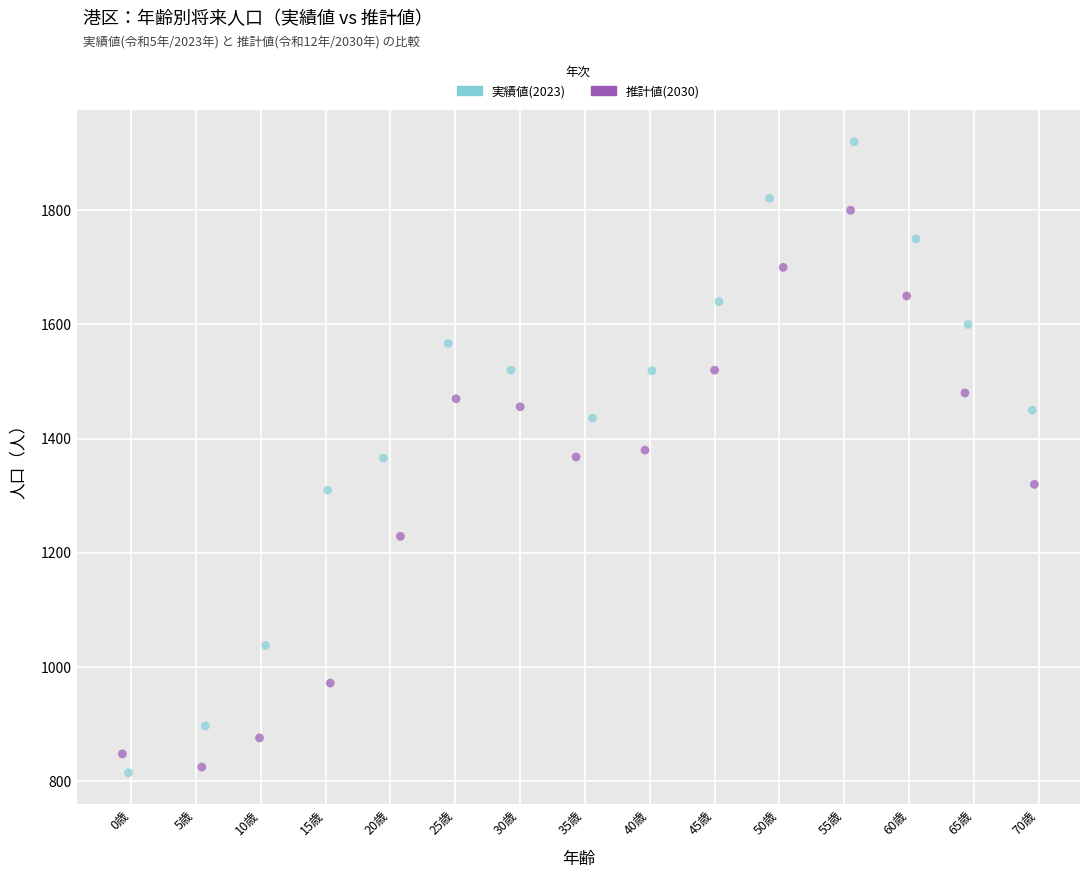

Which series contains the highest Y value?

実績値(2023)